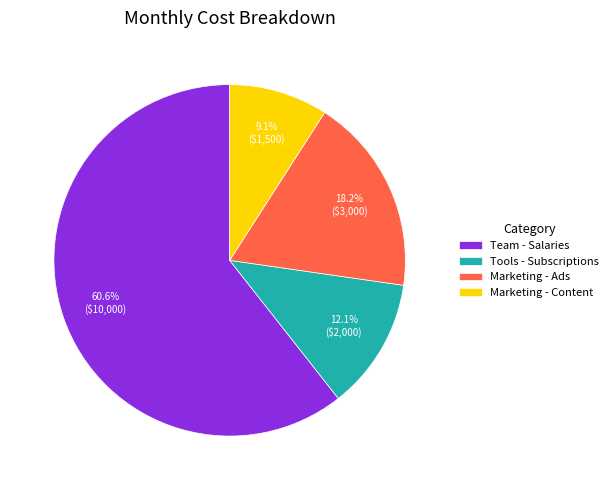

To the nearest percent, what is the difference between the Marketing - Content and Tools - Subscriptions slice percentages?

3%